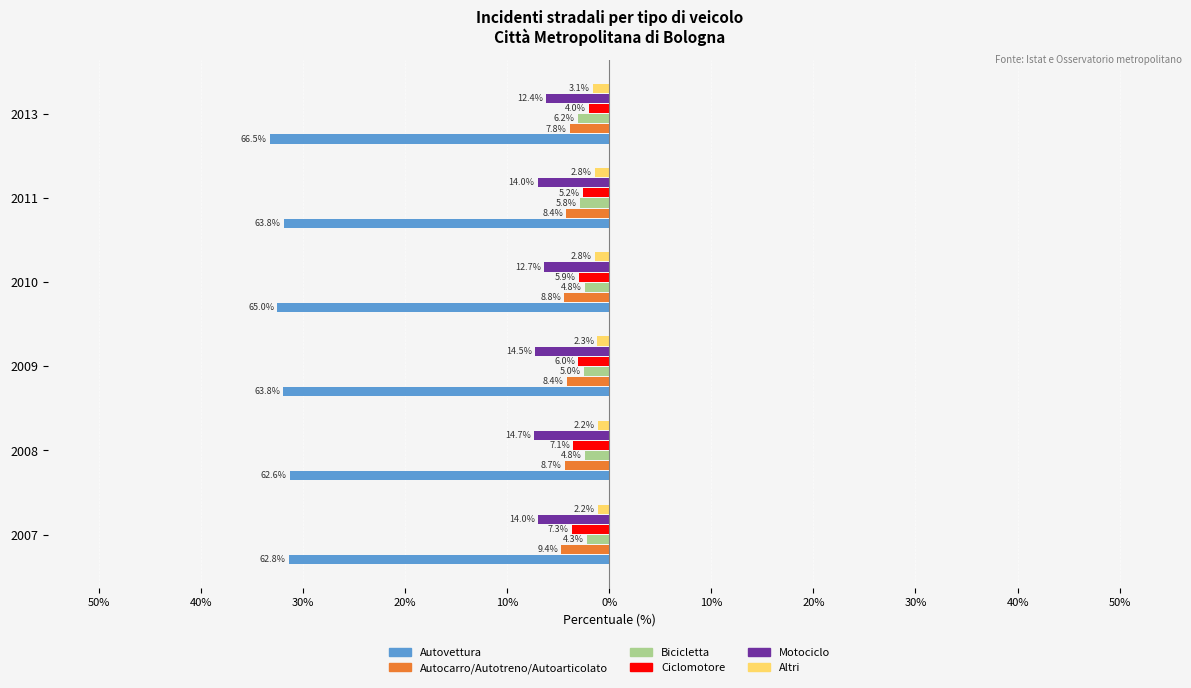

At 2010, list the series in order from smallest to largest.

Altri, Bicicletta, Ciclomotore, Autocarro/Autotreno/Autoarticolato, Motociclo, Autovettura